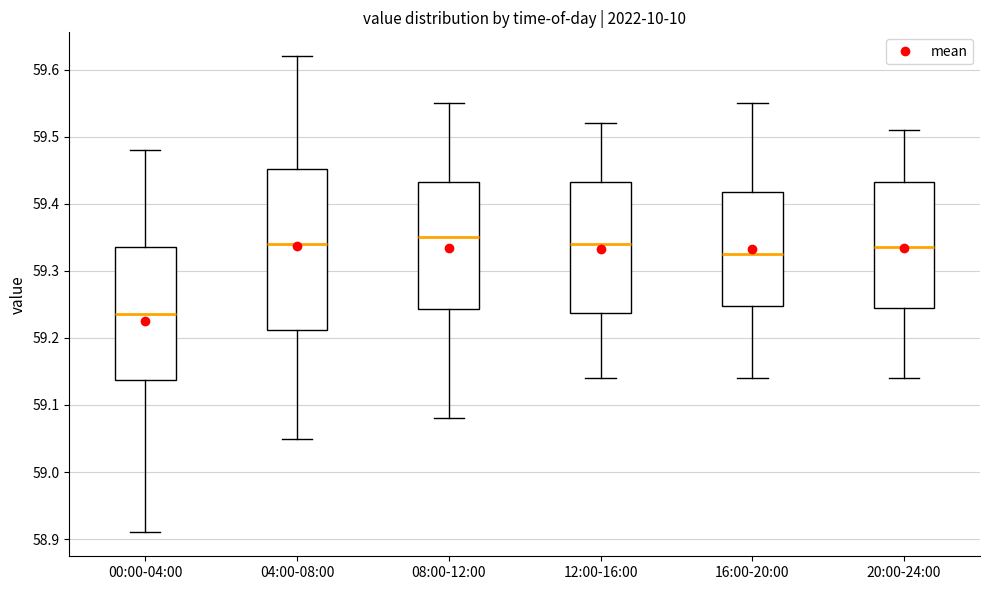

Where does the median line of the box for 16:00-20:00 sit on the y-axis? The values are not printed on the chart, so give them approximately, as read against the axis.

59.33